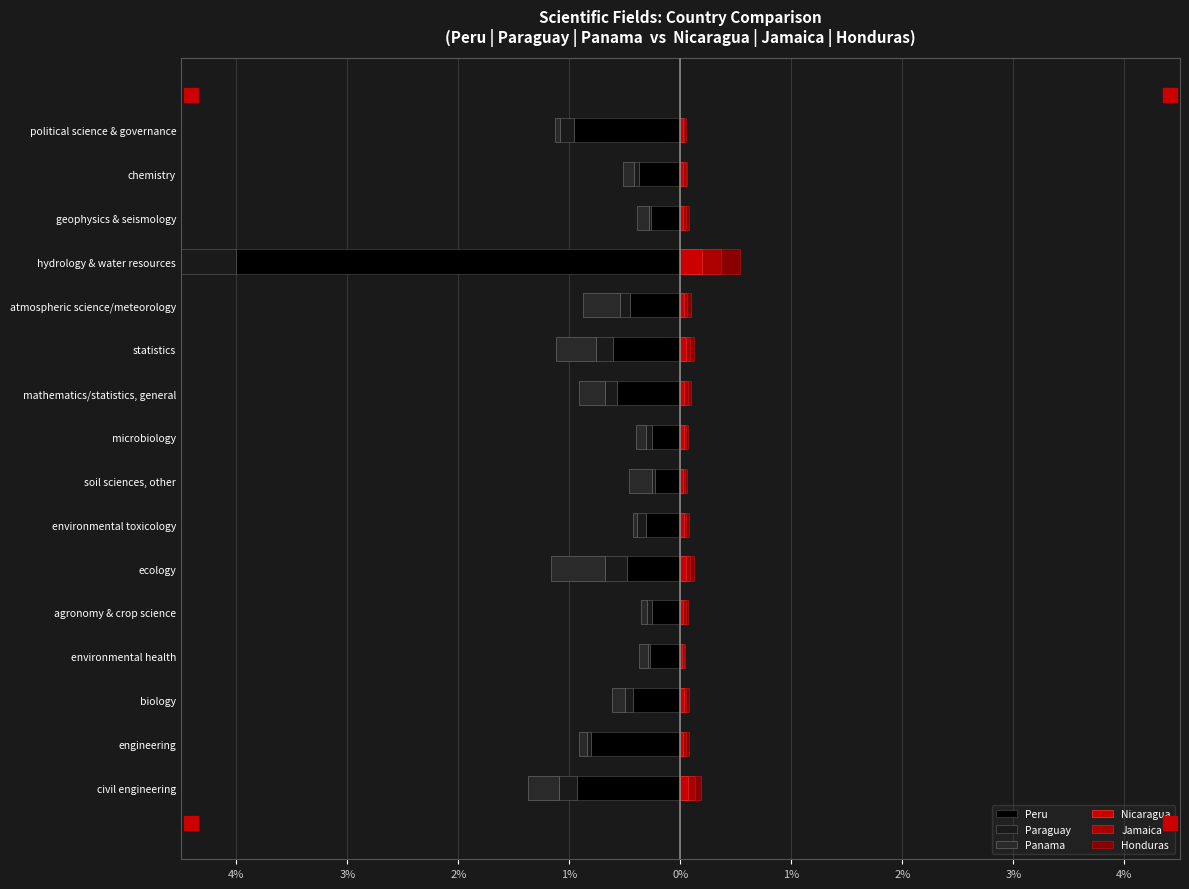

Is it true that Paraguay equals -0.1 at civil engineering?

False